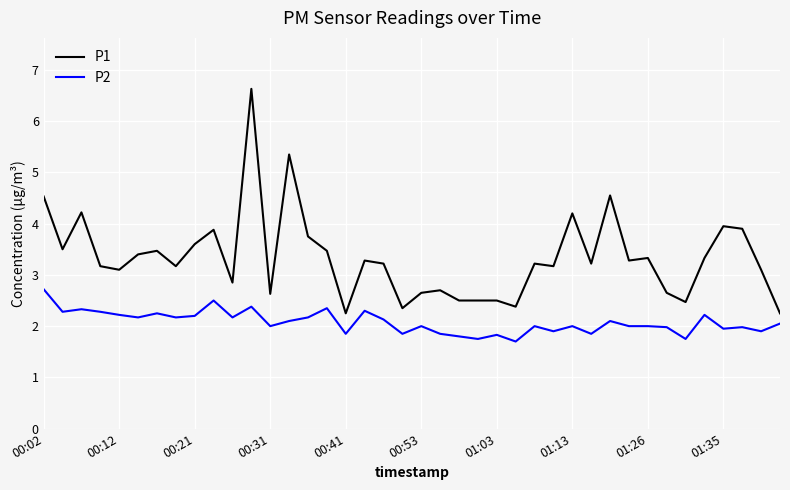

What is the difference between the maximum and minimum values in the P2 series?

1.0